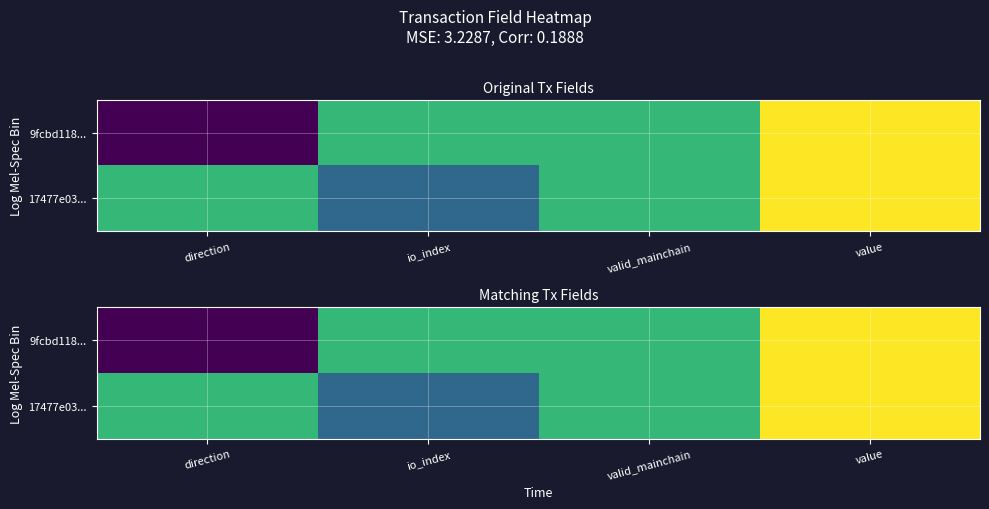

What is the difference between the highest and lowest values at direction?

2